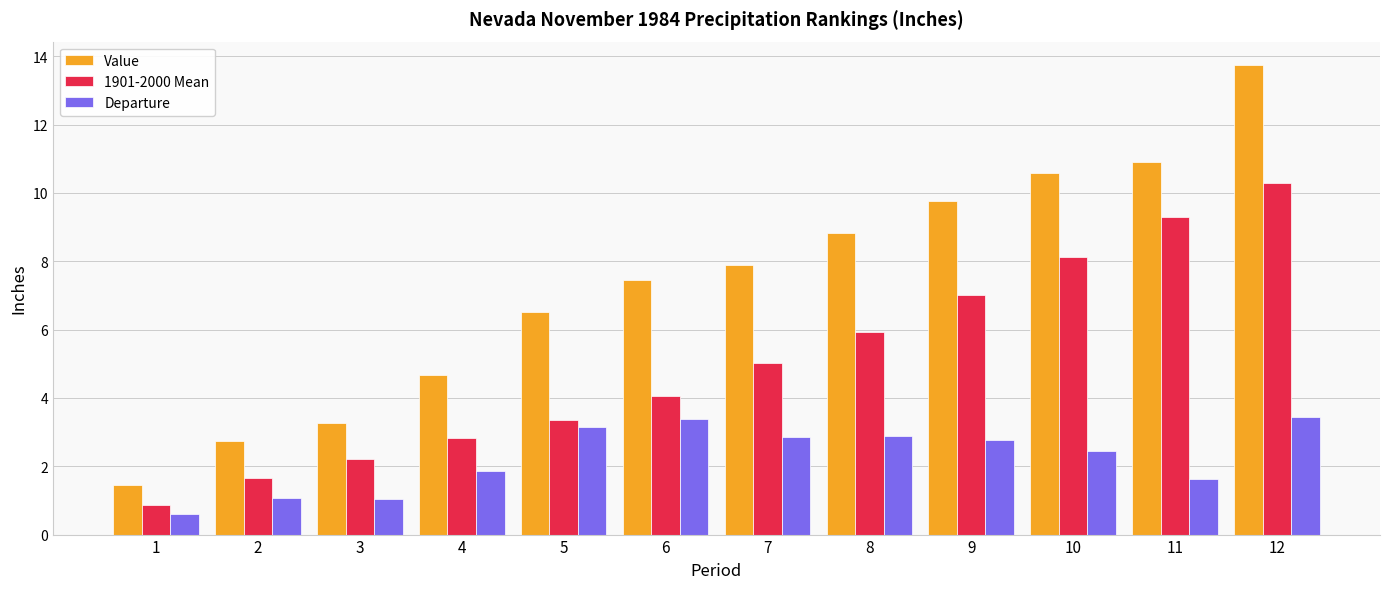

Rank the series at 11 from highest to lowest value.

Value, 1901-2000 Mean, Departure